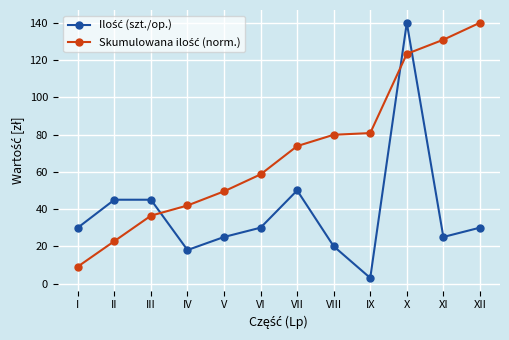

What is the greatest value displayed?

140.0